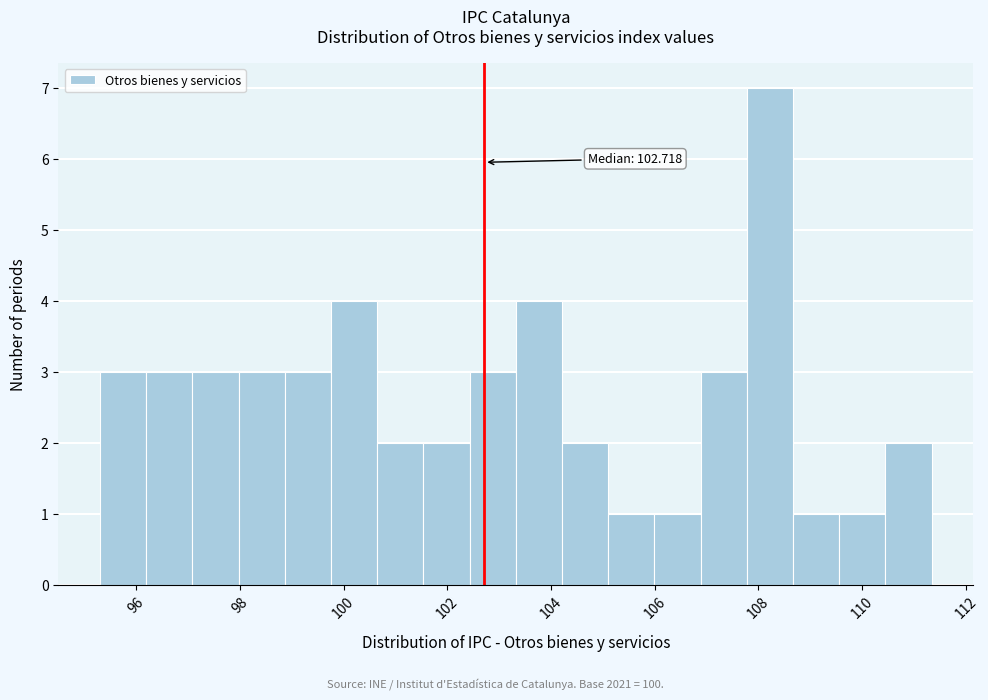

Which range on the x-axis has the tallest bar?

107.8 to 108.6